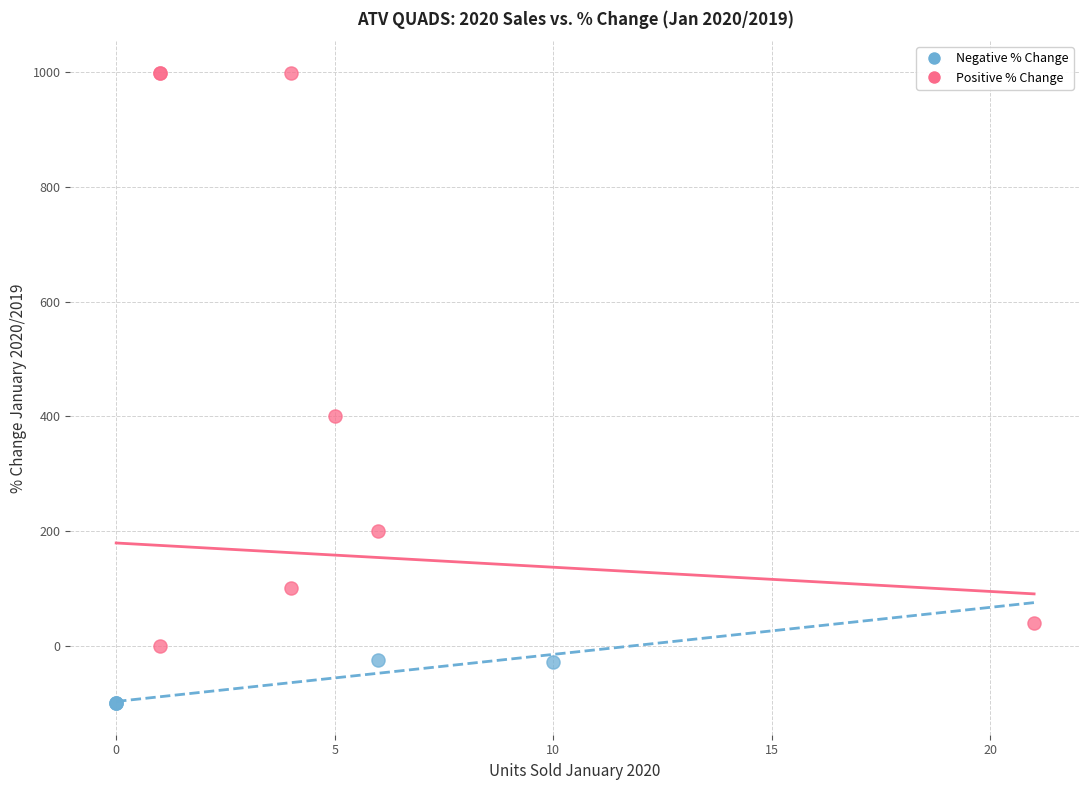

Which series has the largest Y range (max minus min)?

Positive % Change